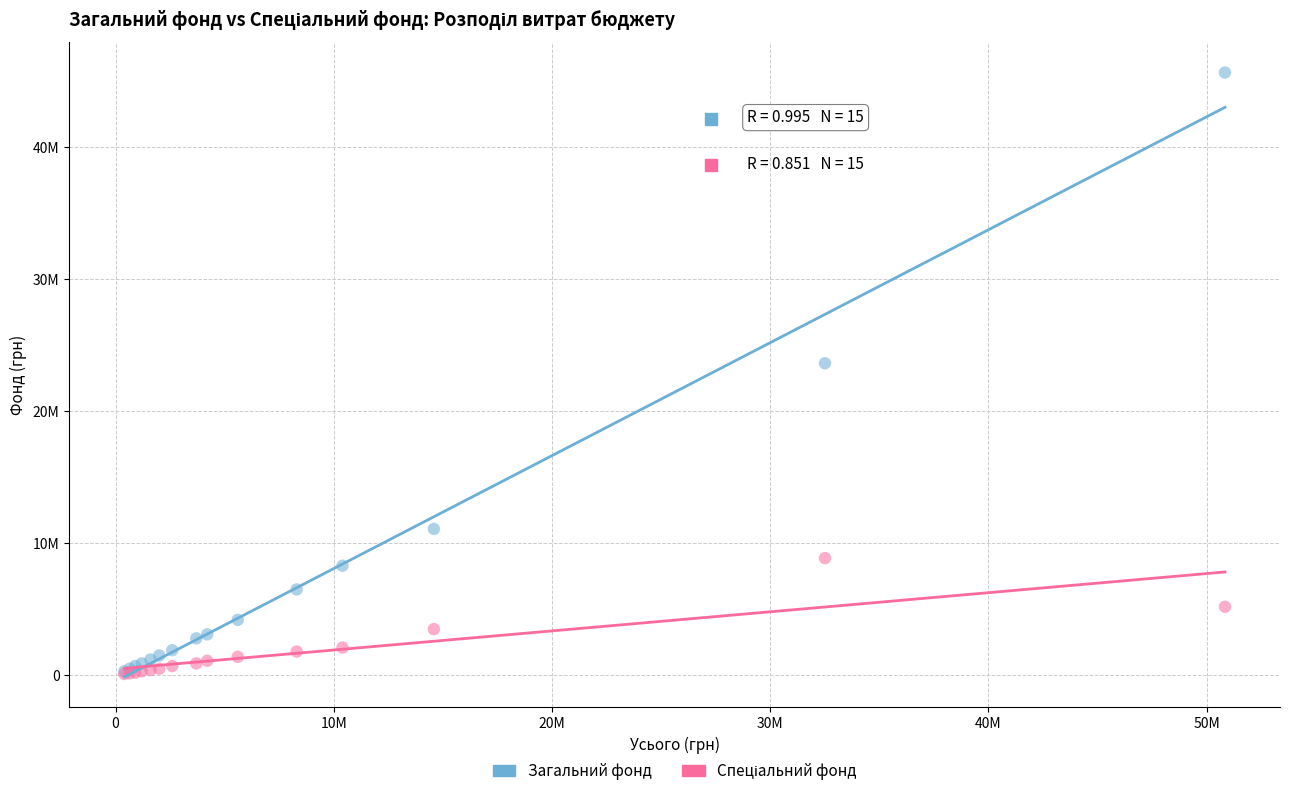

Which series has the widest spread of Y values?

Загальний фонд